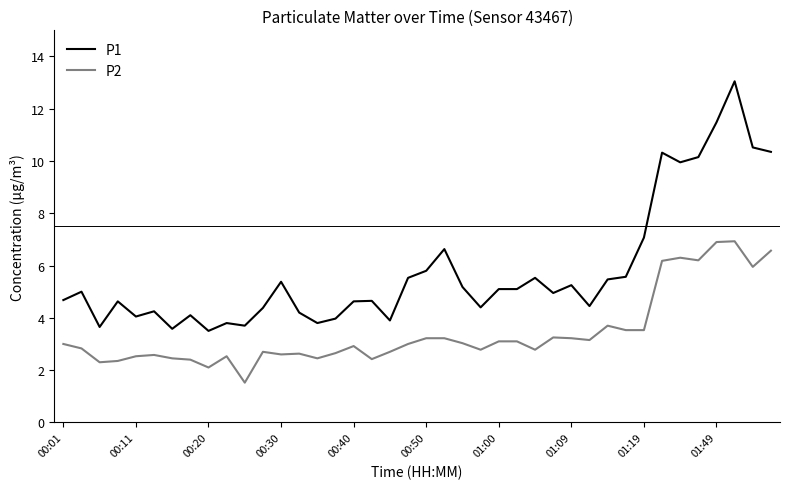

List the series in order of their overall mean, lowest first.

P2, P1